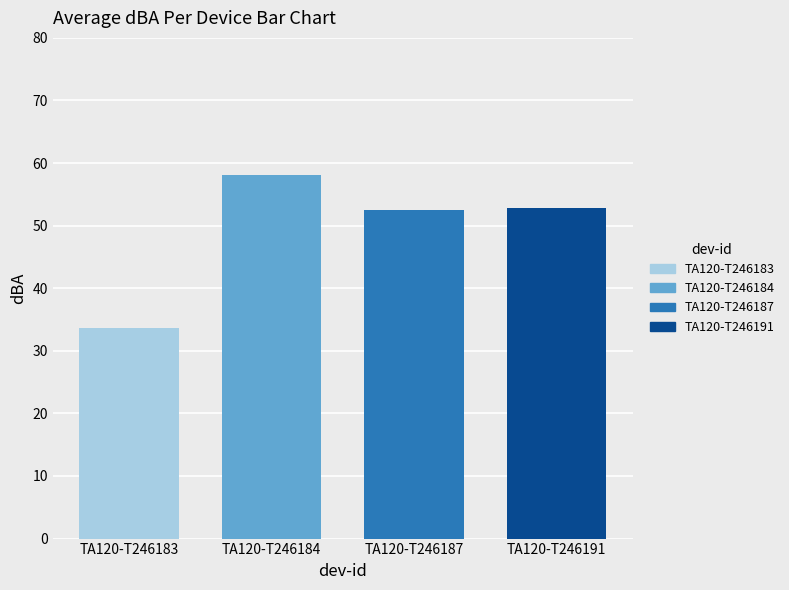

Are the bars grouped side by side (vs. stacked)?

Yes